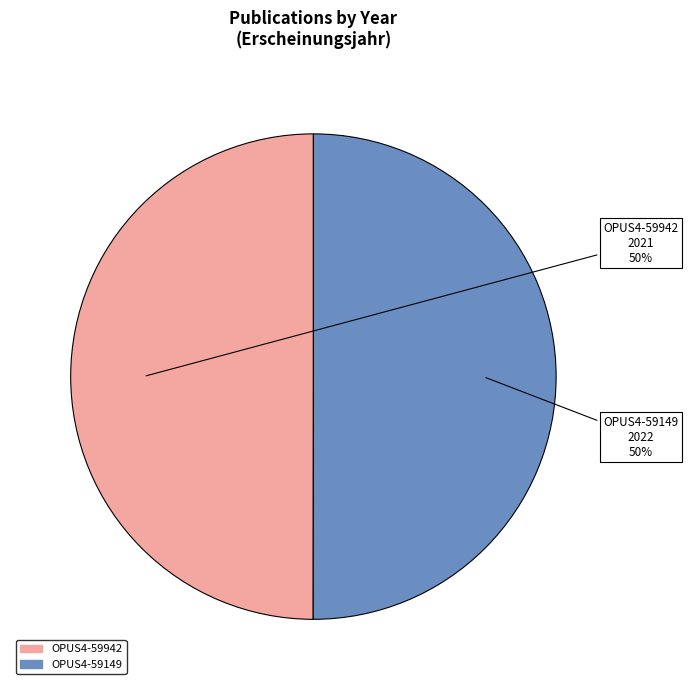

The OPUS4-59942 slice represents 50% of the pie. True or false?

True